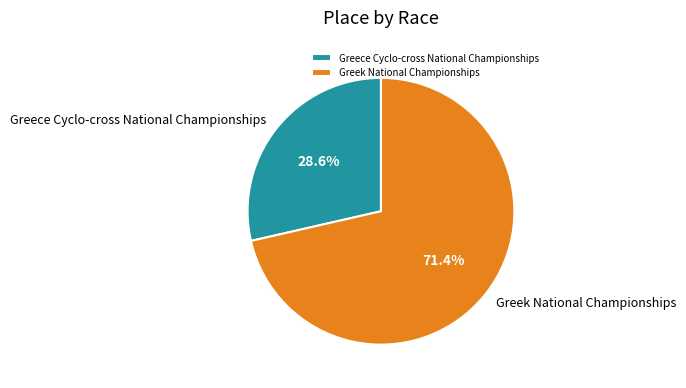

Is Greek National Championships the majority of the pie?

Yes